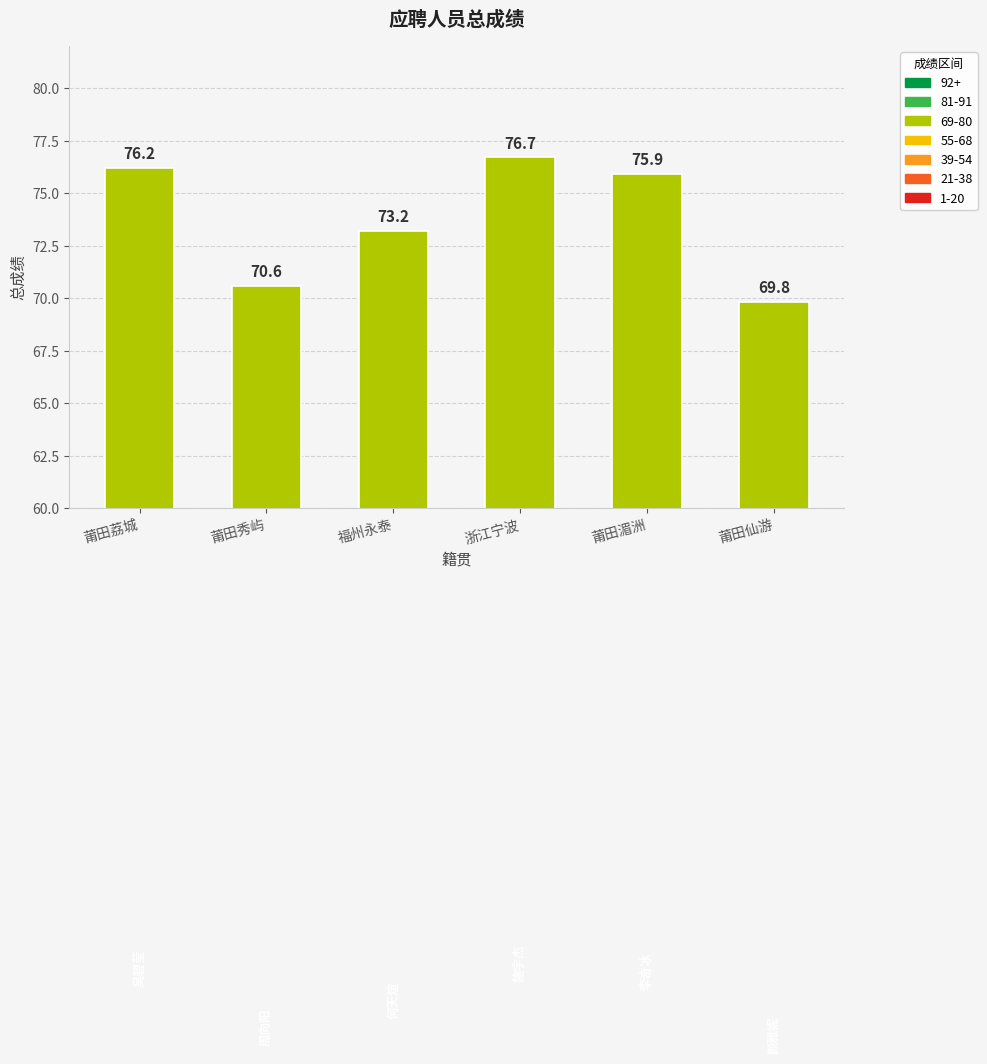

How many series are shown in this chart?

1